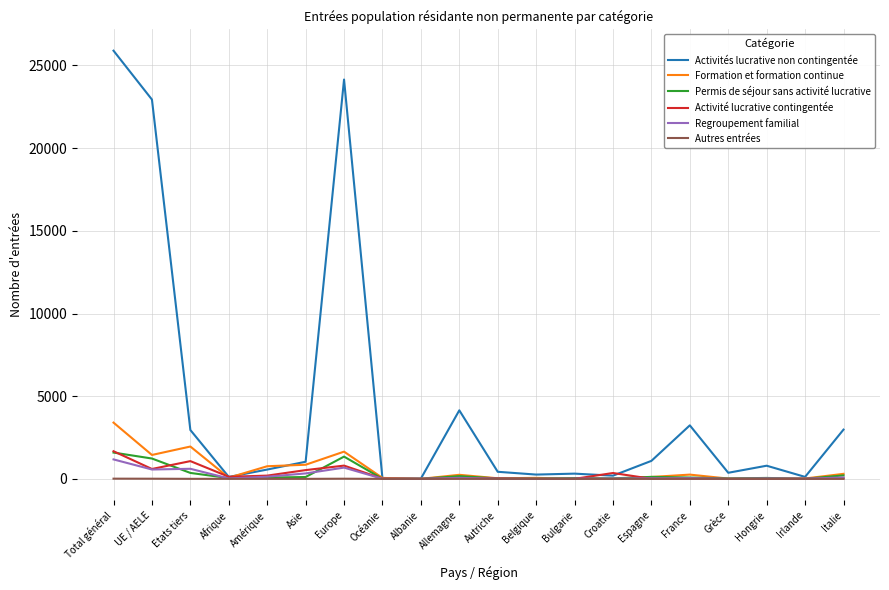

Which series has the largest total across all categories?

Activités lucrative non contingentée